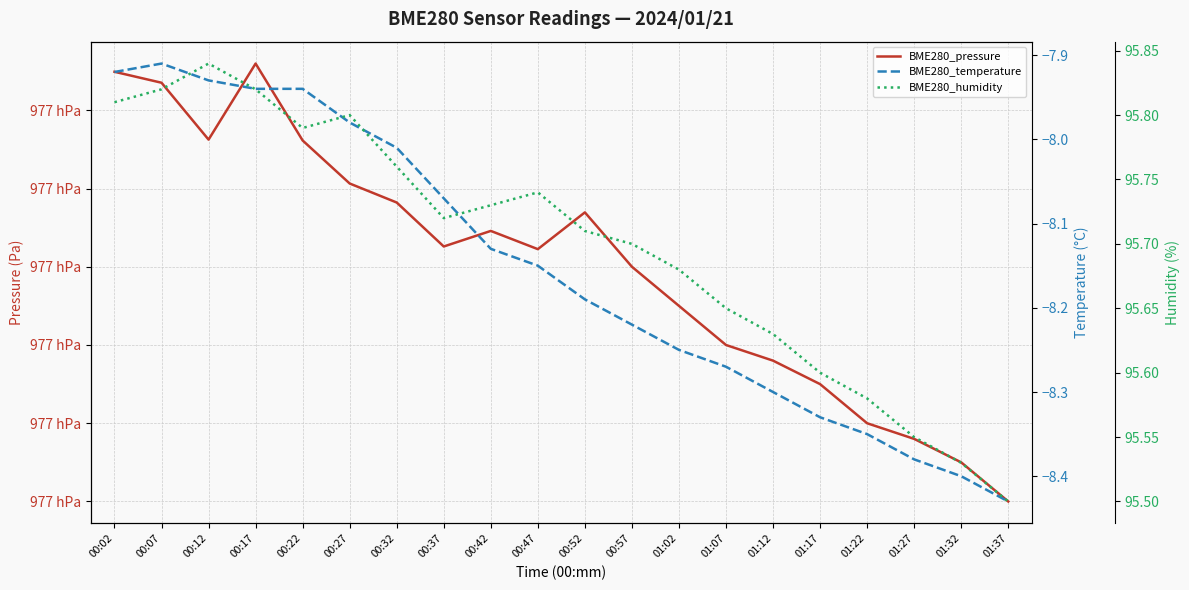

What position from the right is 01:27?

3